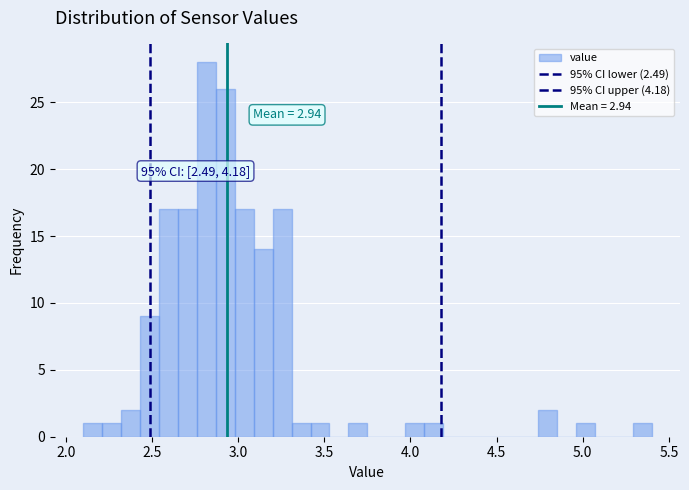

Around what value on the x-axis is the tallest bar? Give the approximate position of its centre, as read against the axis.

2.80